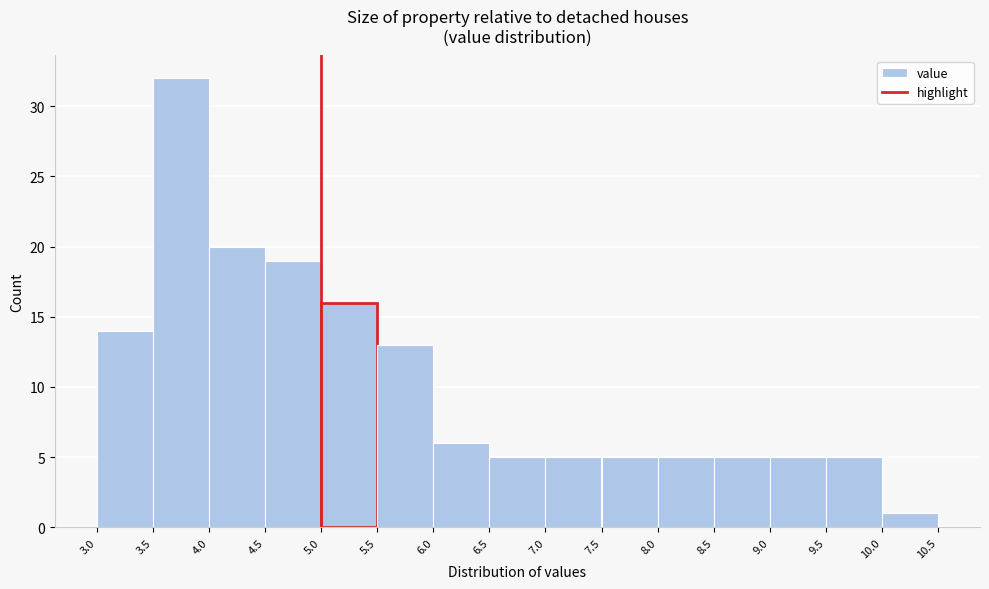

Reading left to right, list every bar in this chart as the range it spans on the x-axis followed by its height. The values are not printed on the chart, so give them approximately, as read against the axis.

3.0 to 3.5: 14
3.5 to 4.0: 32
4.0 to 4.5: 20
4.5 to 5.0: 19
5.0 to 5.5: 16
5.5 to 6.0: 13
6.0 to 6.5: 6
6.5 to 7.0: 5
7.0 to 7.5: 5
7.5 to 8.0: 5
8.0 to 8.5: 5
8.5 to 9.0: 5
9.0 to 9.5: 5
9.5 to 10.0: 5
10.0 to 10.5: 1